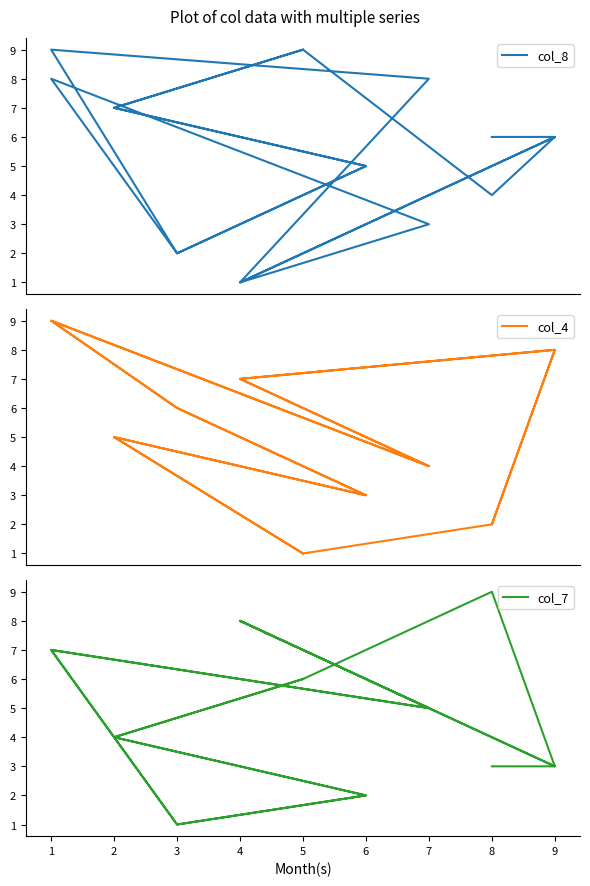

What is the smallest value displayed?

1